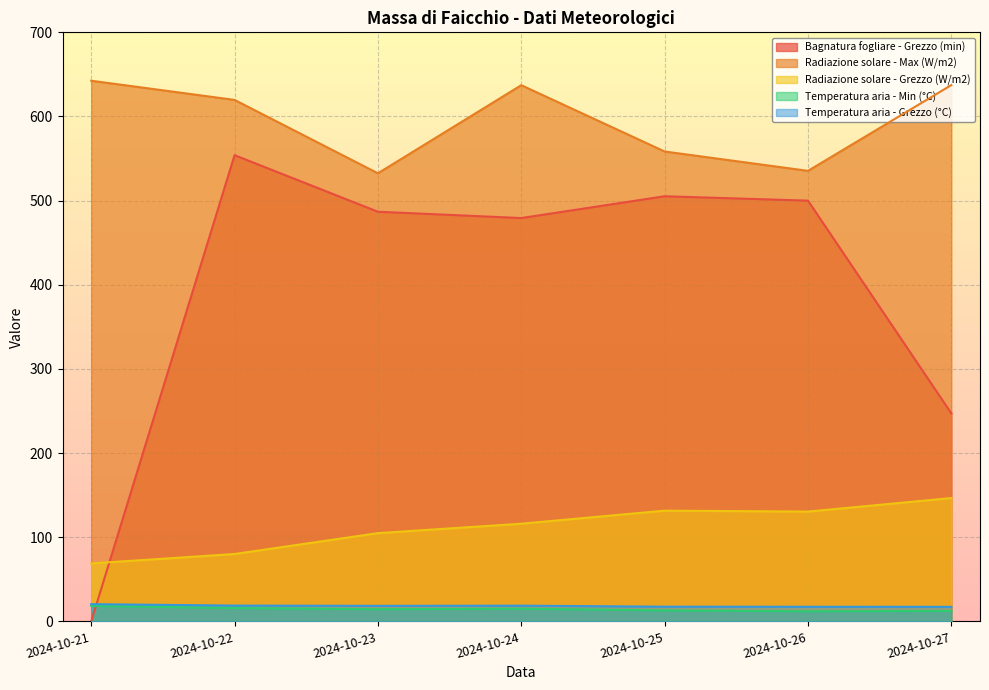

True or false: Temperatura aria - Min (°C) and Temperatura aria - Grezzo (°C) cross at least once.

False